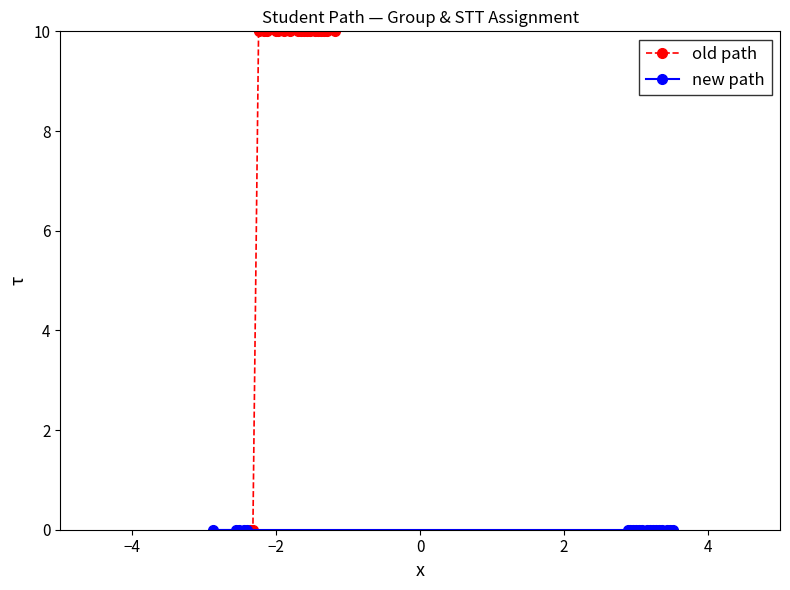

What is the maximum value for old path?

10